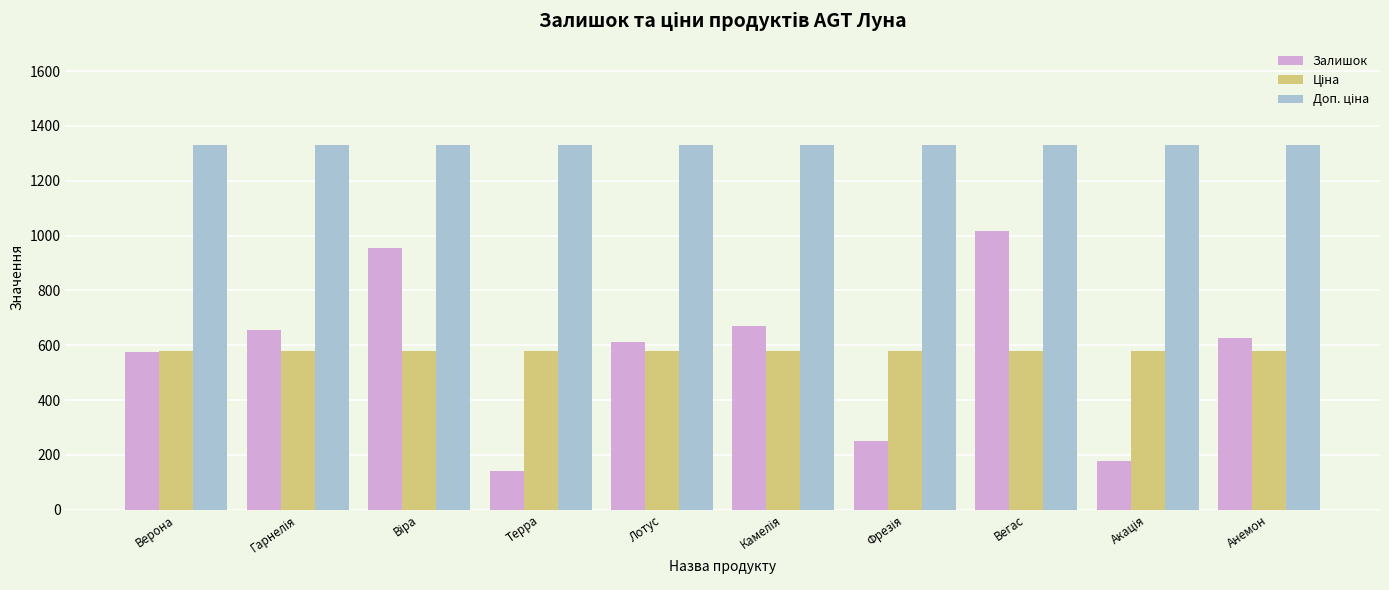

What is the difference between the maximum and second lowest values in the Залишок series?

841.0